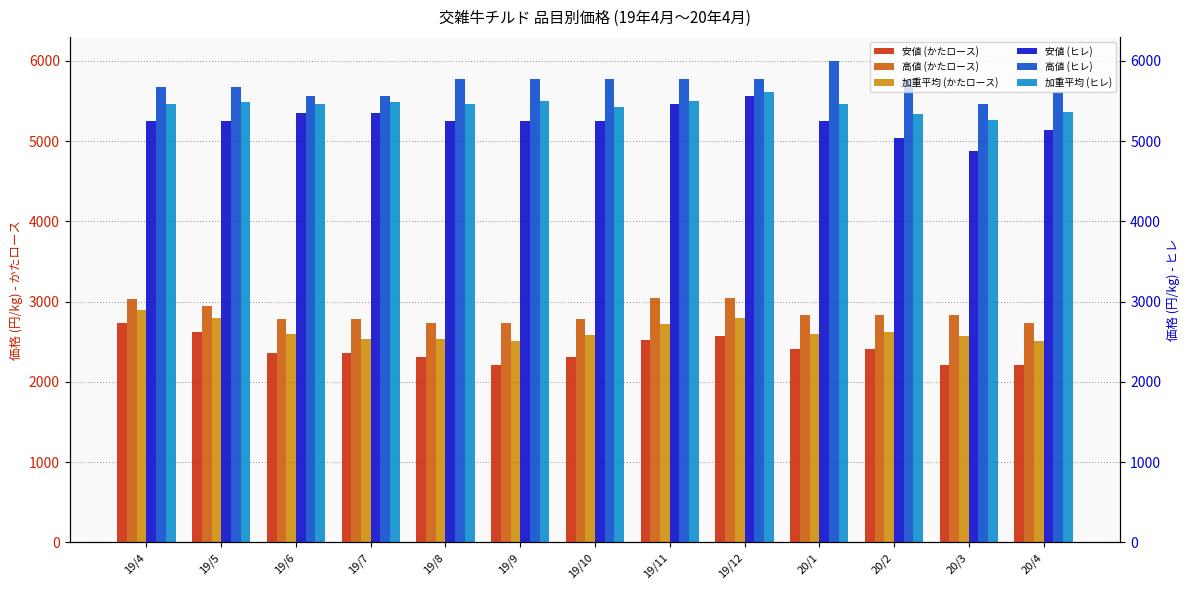

Is the value of 安値 (ヒレ) at 20/3 greater than the value of 高値 (かたロース) at 20/2?

Yes